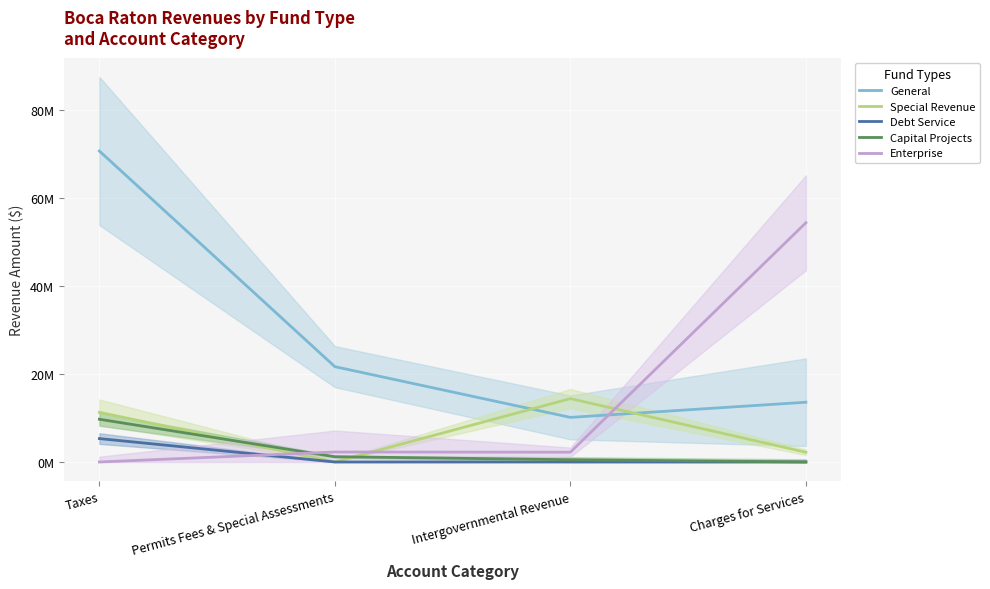

List the labels in order of Enterprise value, smallest first.

Taxes, Intergovernmental Revenue, Permits Fees & Special Assessments, Charges for Services